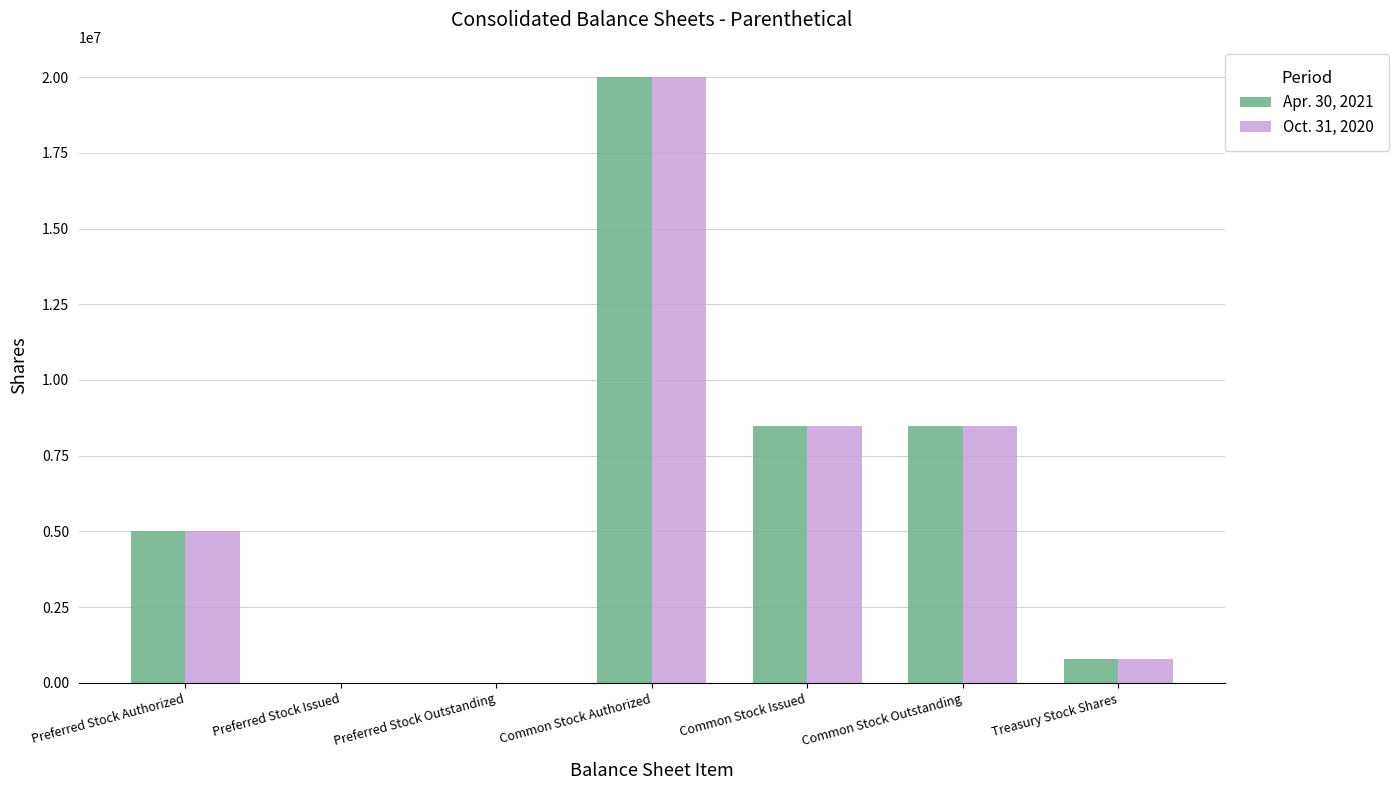

How many groups of bars are there?

7